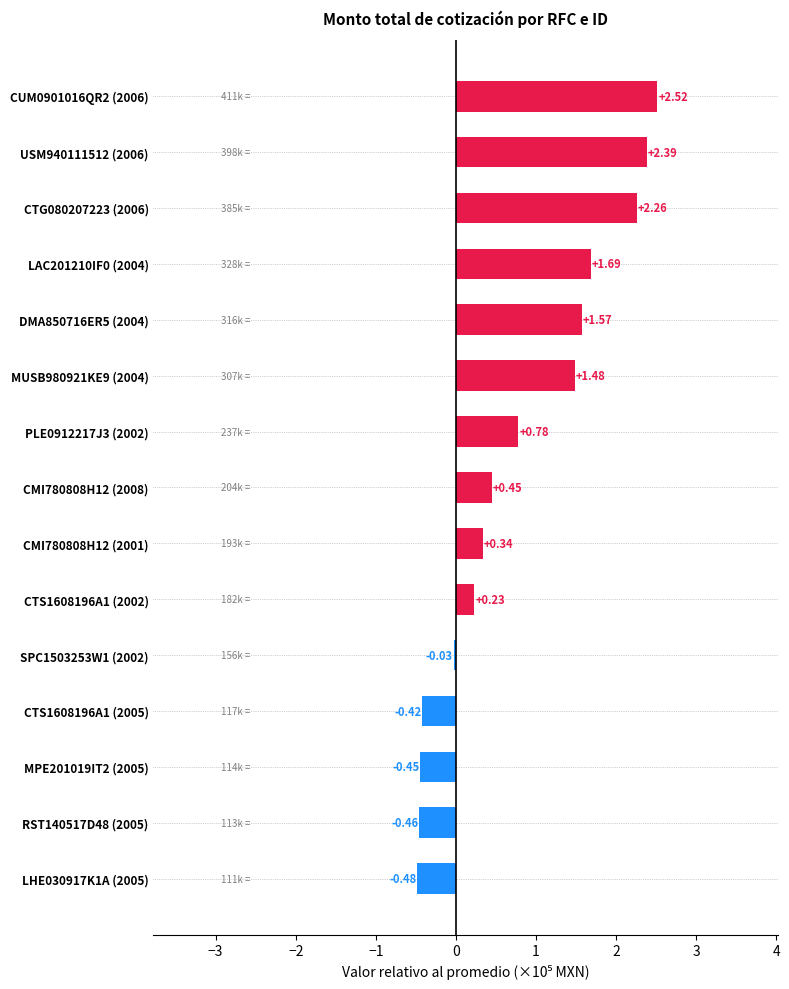

How many categories are shown in the chart?

15